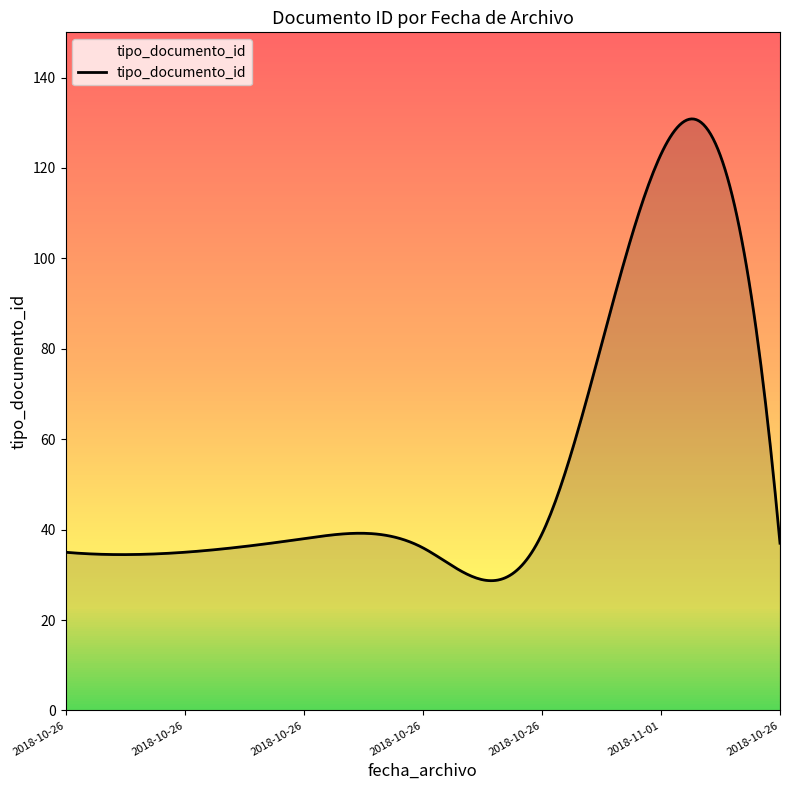

What is the greatest value displayed?

130.9